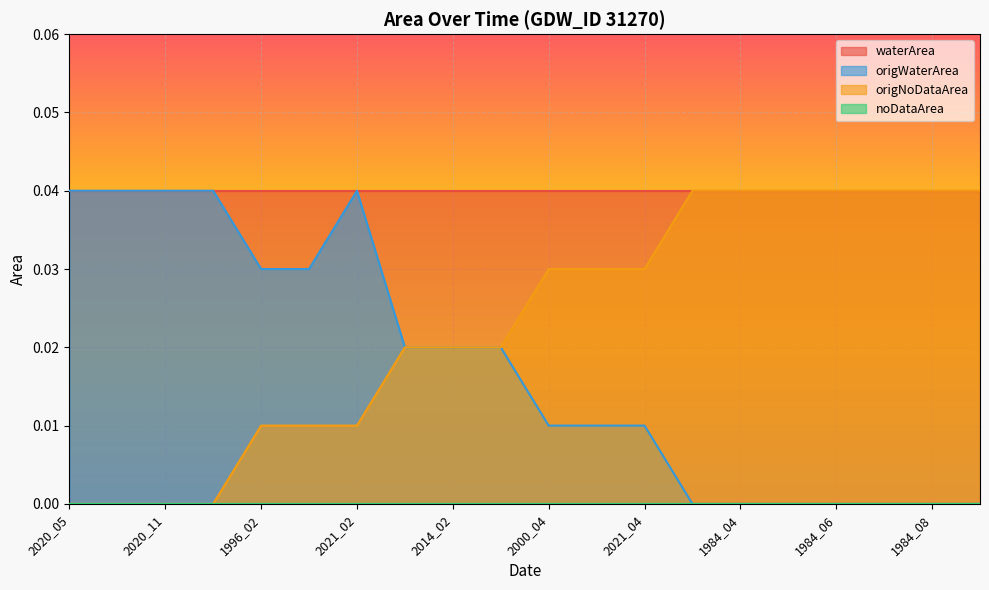

The origNoDataArea series shows 0.0 at 2021_02. True or false?

False